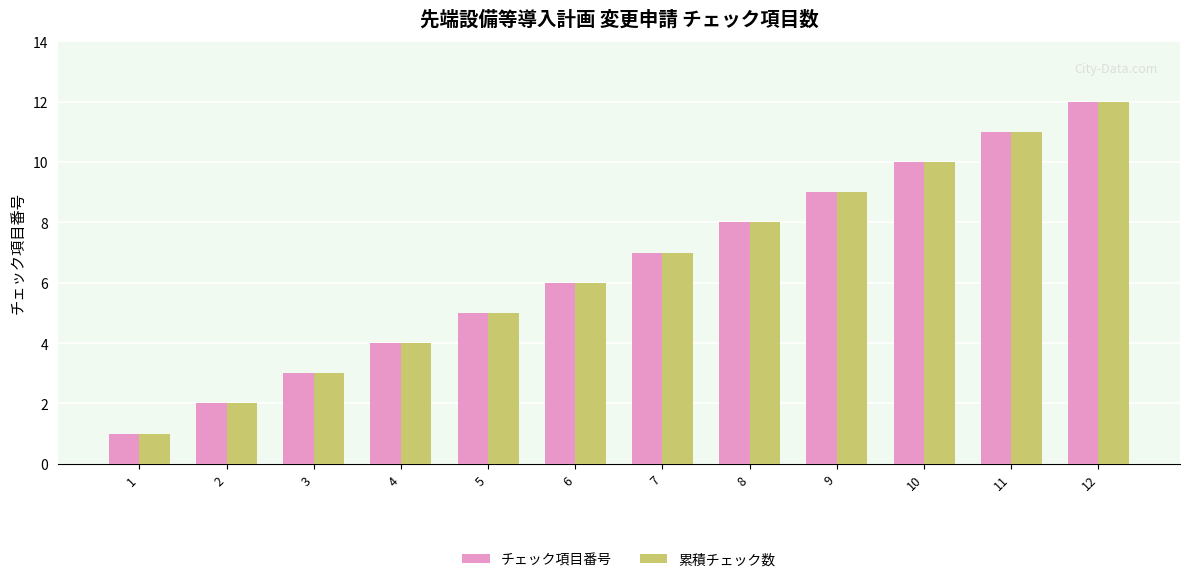

The 累積チェック数 series shows 9 at 6. True or false?

False